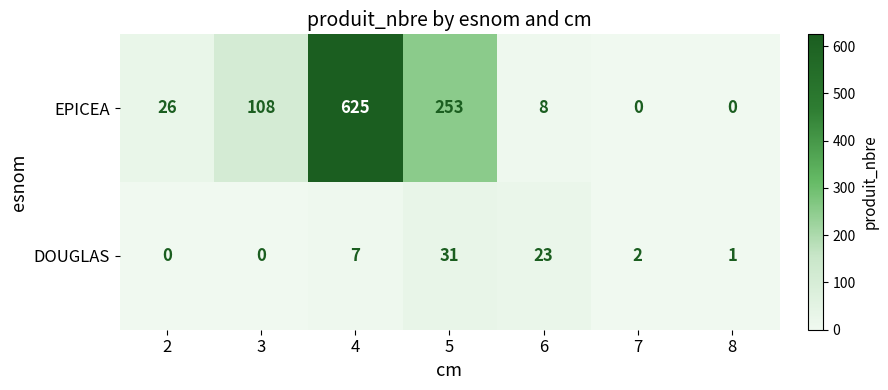

What is the difference between the maximum and second lowest values in the DOUGLAS series?

31